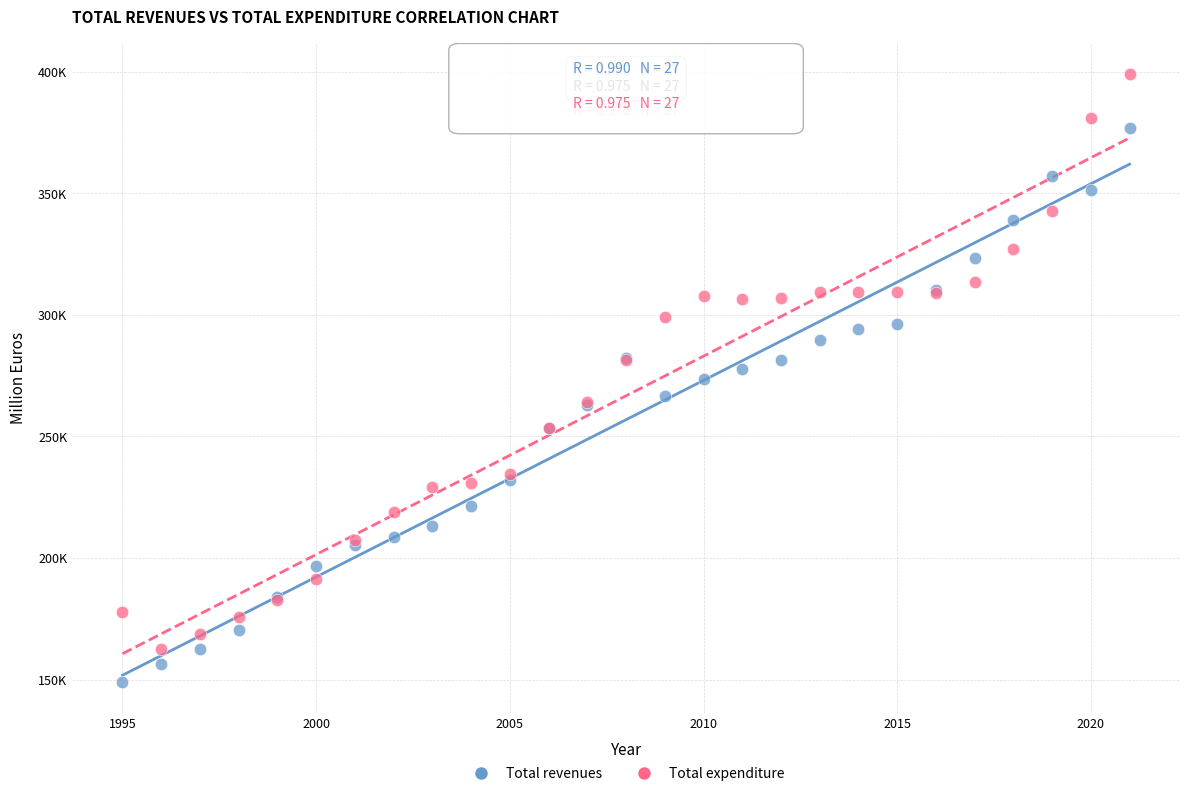

What are all the series names shown in the legend?

Total revenues, Total expenditure